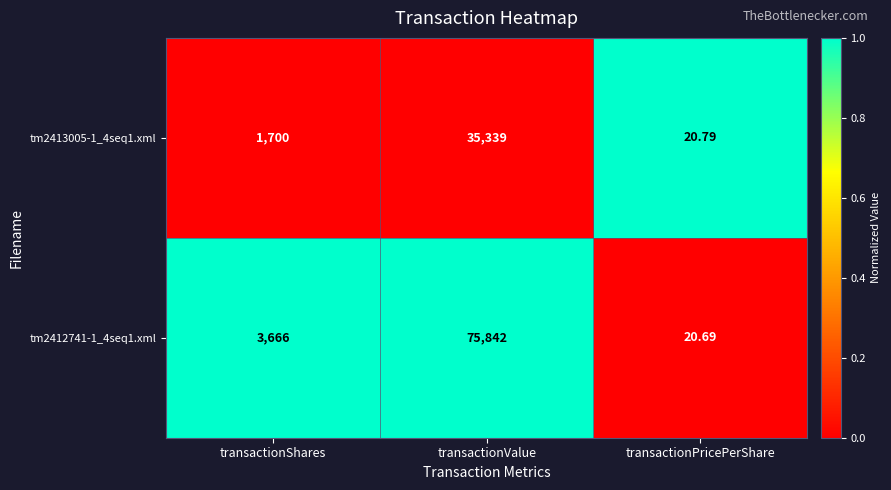

How many data points does each series have?

3